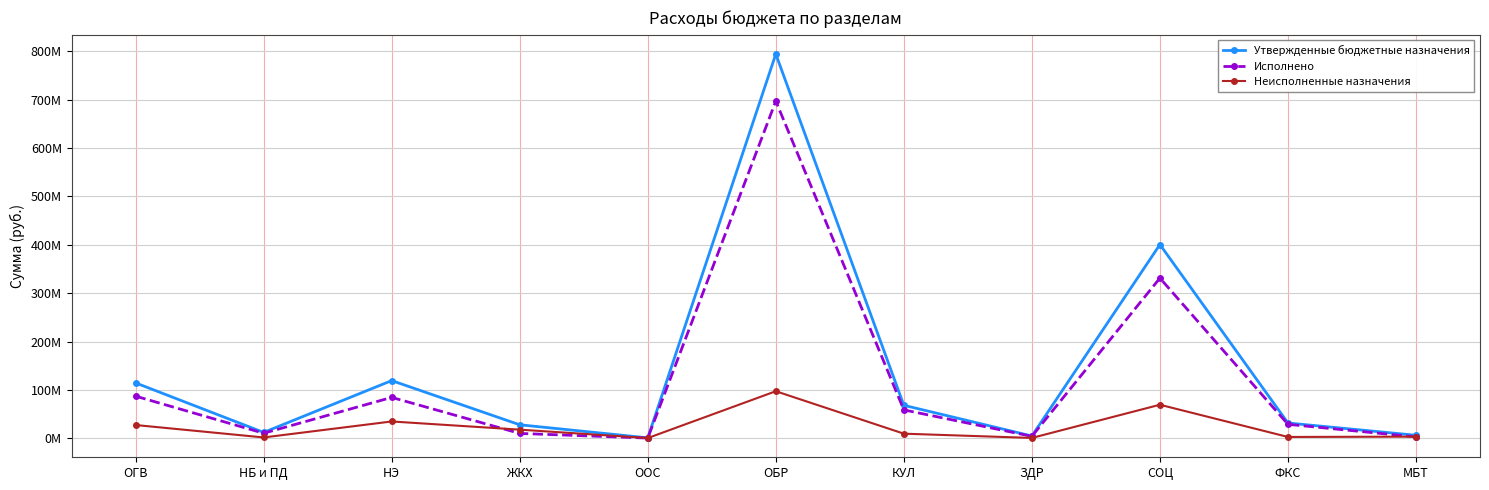

What is the label of the 1st point from the right?

МБТ